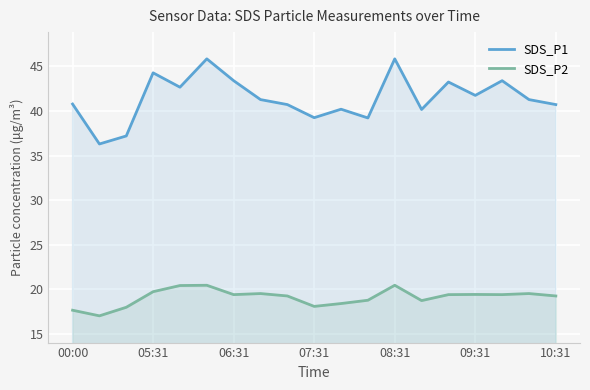

How many lines are shown in the chart?

2